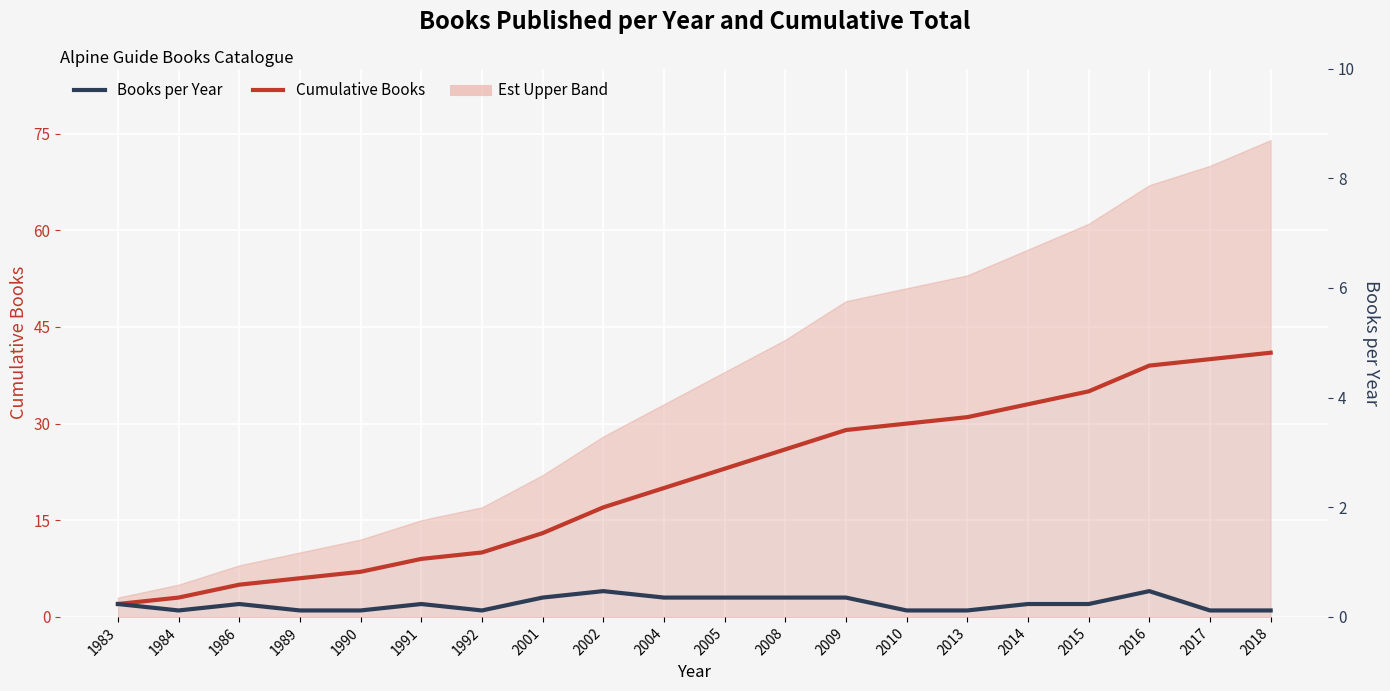

Is the value of Cumulative Books at 1992 greater than the value of Books per Year at 2004?

Yes